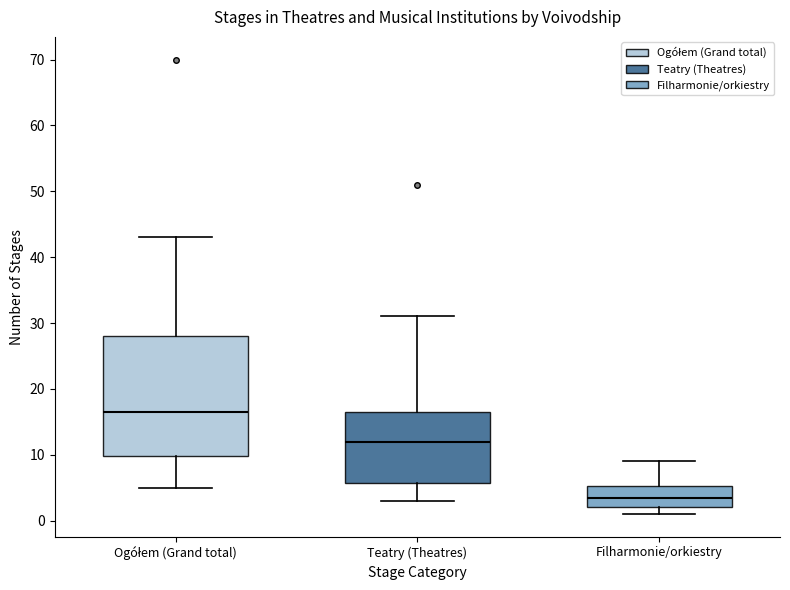

Reading left to right, transcribe this box plot: for each box, give where its median line is, the range the box spans, and where its two whiskers end, as read against the y-axis. The values are not printed on the chart, so give them approximately, as read against the axis.

Ogółem (Grand total): median 17, box 10 to 28, whiskers 5 to 43
Teatry (Theatres): median 12, box 6 to 17, whiskers 3 to 31
Filharmonie/orkiestry: median 4, box 2 to 5, whiskers 1 to 9